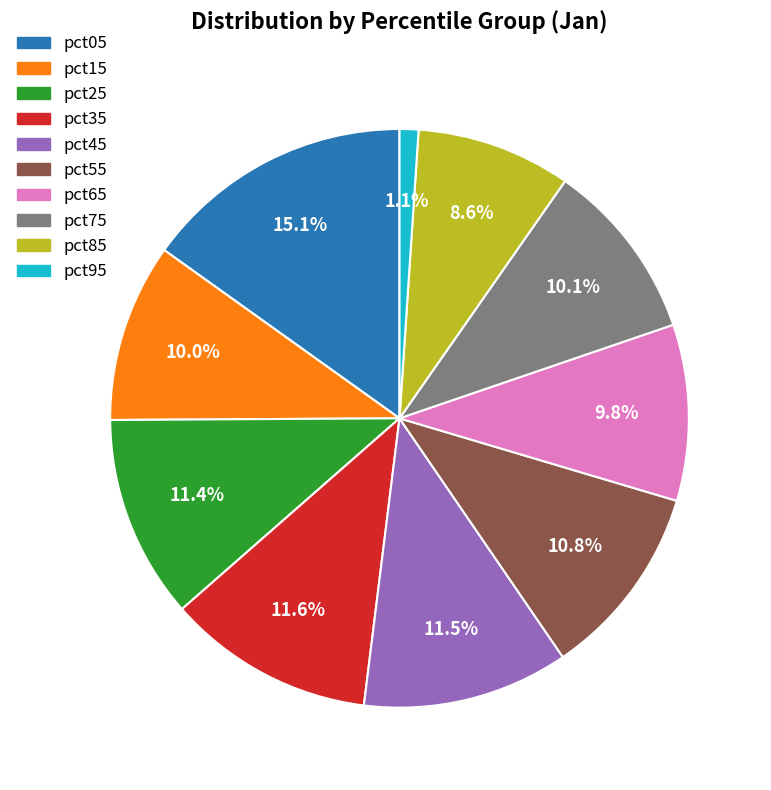

Which has a higher value, pct55 or pct25?

pct25